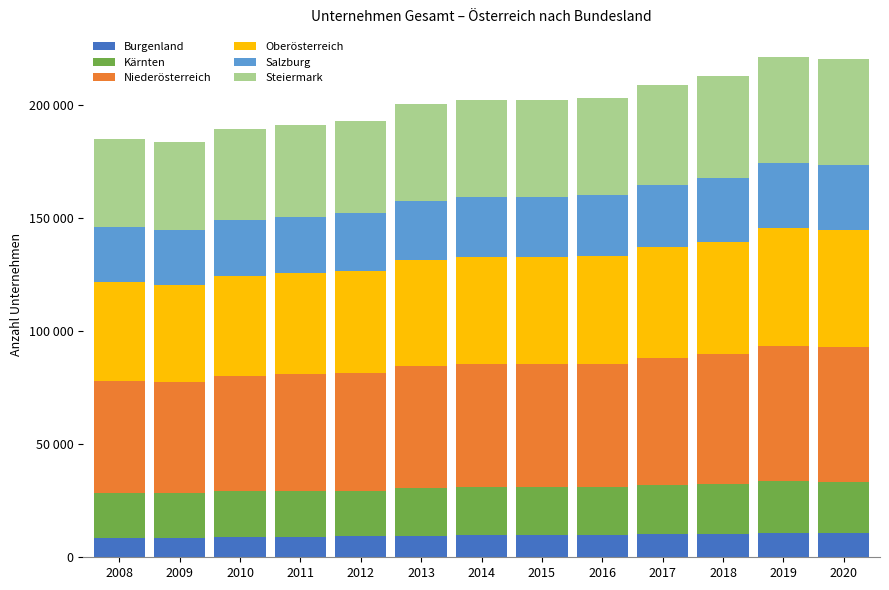

What are all the series names shown in the legend?

Burgenland, Kärnten, Niederösterreich, Oberösterreich, Salzburg, Steiermark